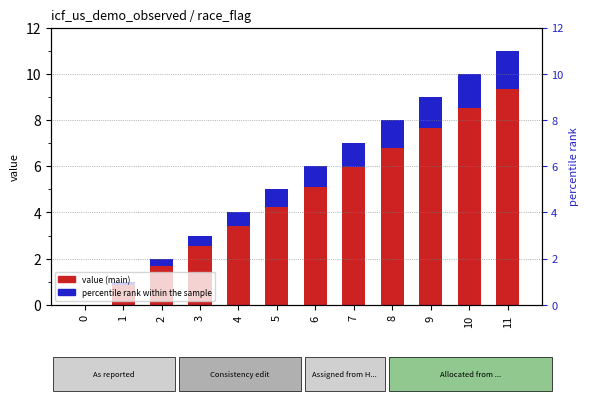

Count the number of data series in this chart.

2